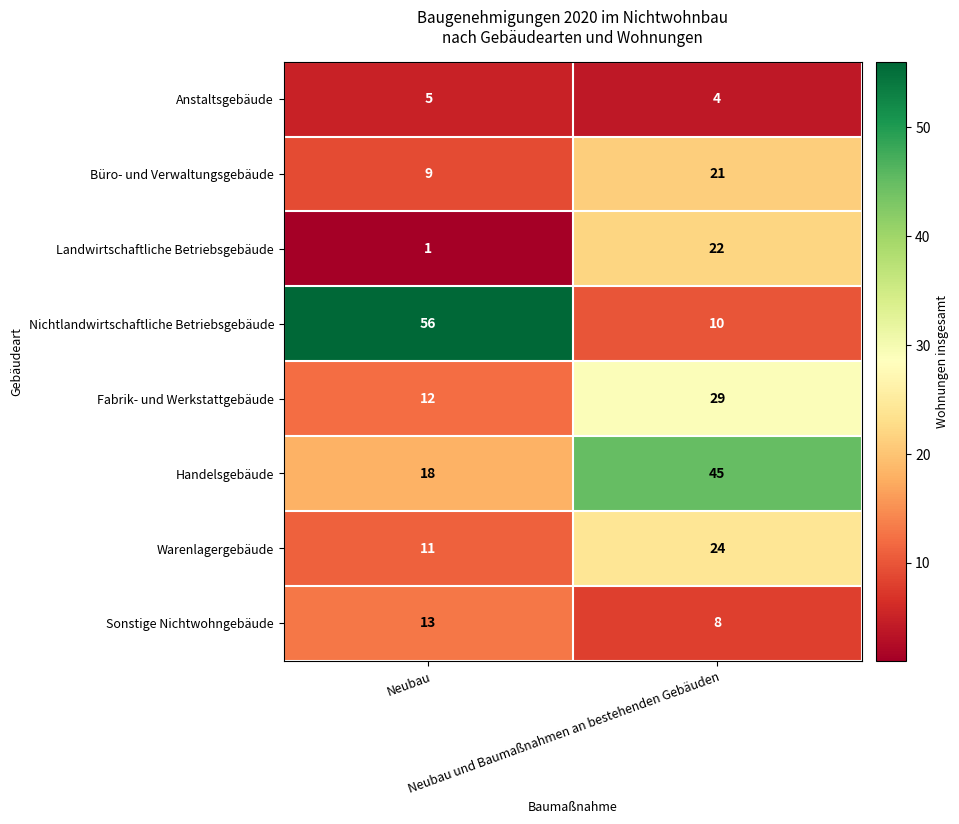

Which series has the largest range (max minus min)?

Nichtlandwirtschaftliche Betriebsgebäude